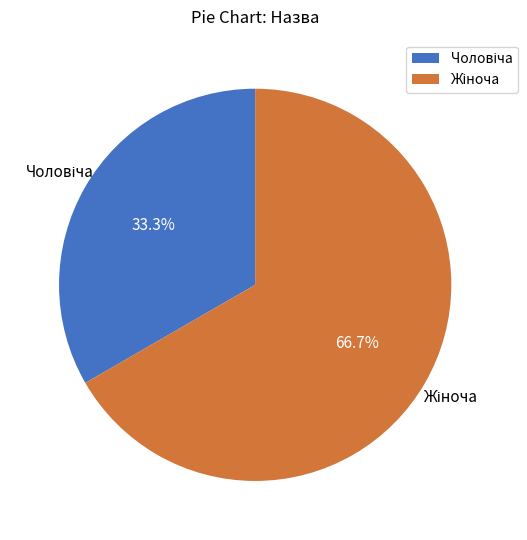

Does any single category account for the majority?

Yes